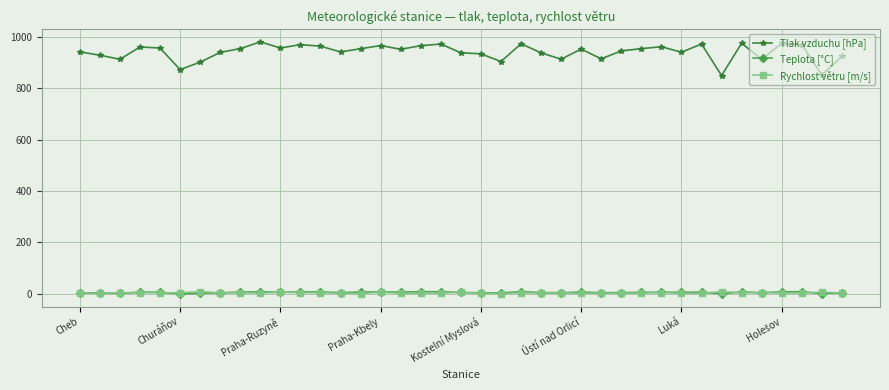

What is the highest value of the Teplota [°C] series?

8.7